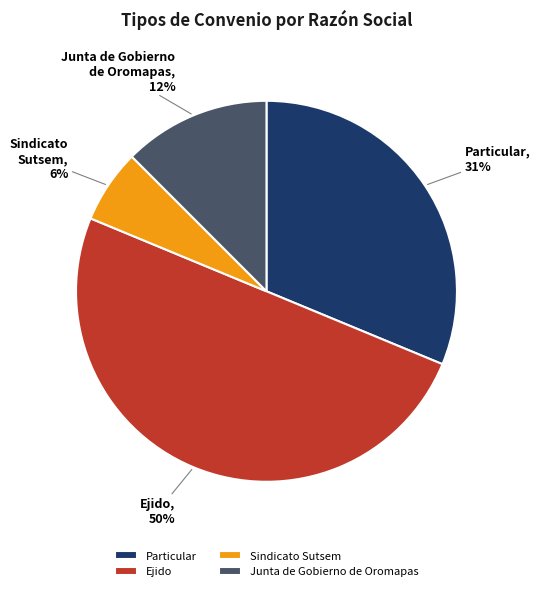

What percentage is the Sindicato Sutsem slice, to the nearest percent?

6%